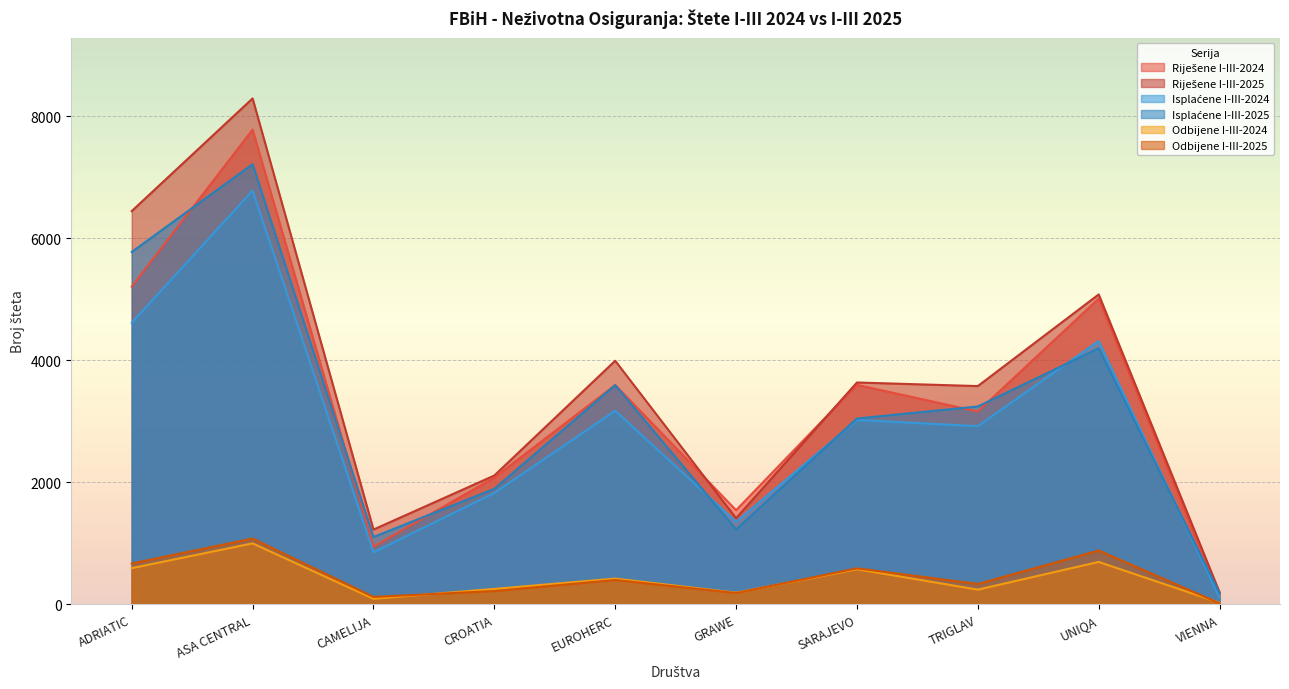

Is the value of Isplaćene I-III-2024 at CAMELIJA greater than the value of Riješene I-III-2025 at TRIGLAV?

No